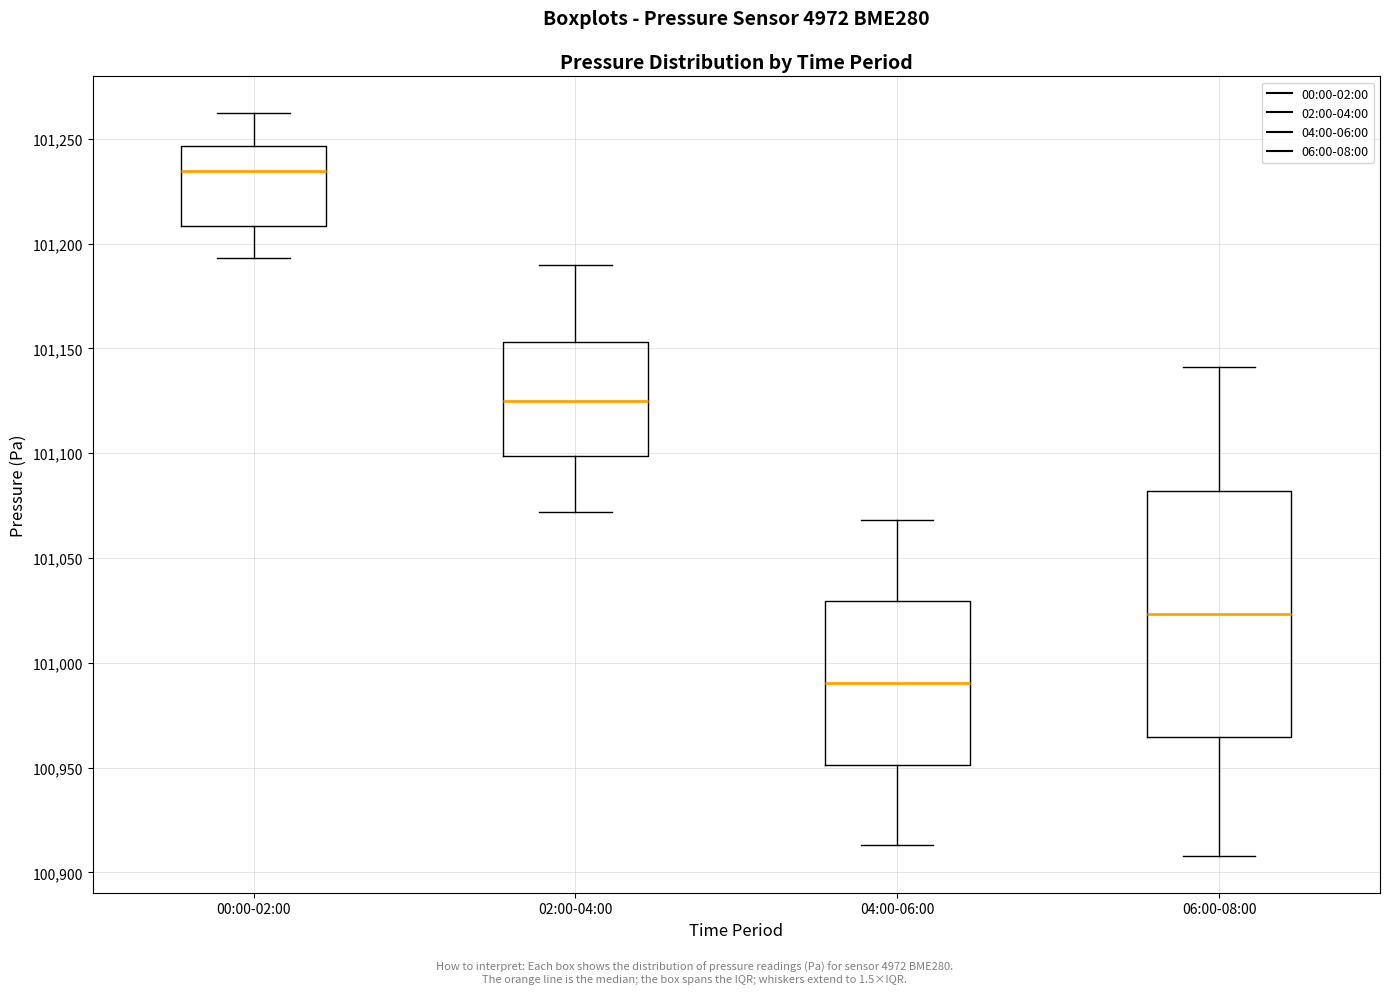

Reading left to right, read every box against the y-axis: the position of its median line, the range the box covers, and the ends of its whiskers. The values are not printed on the chart, so give them approximately, as read against the axis.

00:00-02:00: median 101235, box 101210 to 101245, whiskers 101195 to 101260
02:00-04:00: median 101125, box 101100 to 101155, whiskers 101070 to 101190
04:00-06:00: median 100990, box 100950 to 101030, whiskers 100915 to 101070
06:00-08:00: median 101025, box 100965 to 101080, whiskers 100910 to 101140